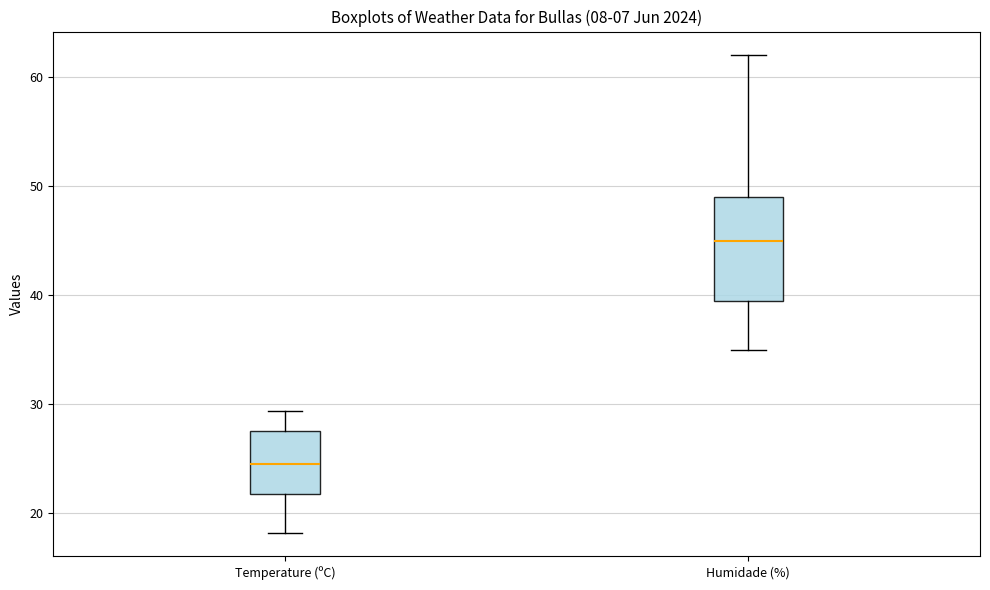

Which box has the highest median line?

Humidade (%)